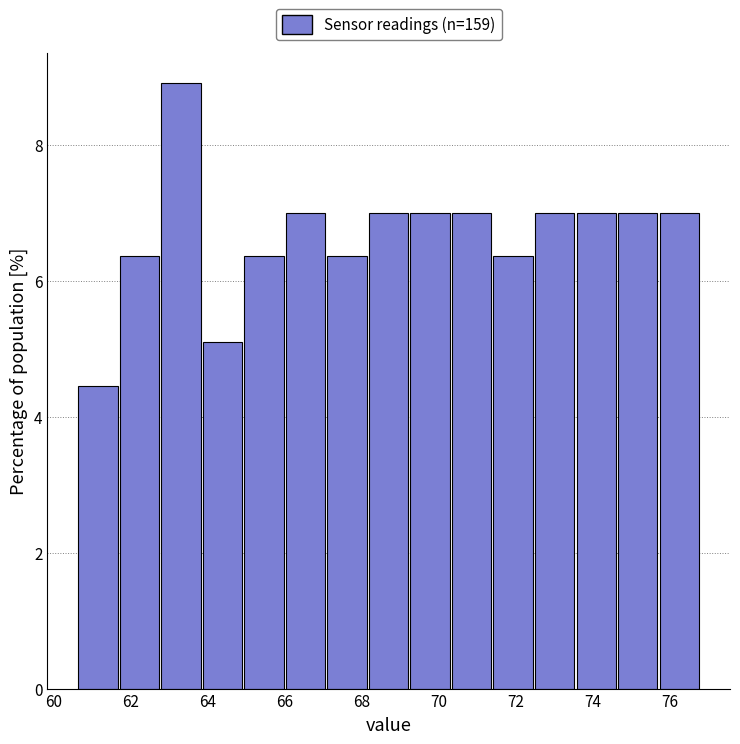

Reading left to right, list every bar in this chart as the range it spans on the x-axis followed by its height. Neither the bar edges nor the heights are printed on the chart, so give them approximately, as read against the axes.

60.6 to 61.8: 4.4
61.8 to 62.8: 6.4
62.8 to 63.8: 9.0
63.8 to 65.0: 5.0
65.0 to 66.0: 6.4
66.0 to 67.2: 7.0
67.2 to 68.2: 6.4
68.2 to 69.2: 7.0
69.2 to 70.4: 7.0
70.4 to 71.4: 7.0
71.4 to 72.4: 6.4
72.4 to 73.6: 7.0
73.6 to 74.6: 7.0
74.6 to 75.8: 7.0
75.8 to 76.8: 7.0